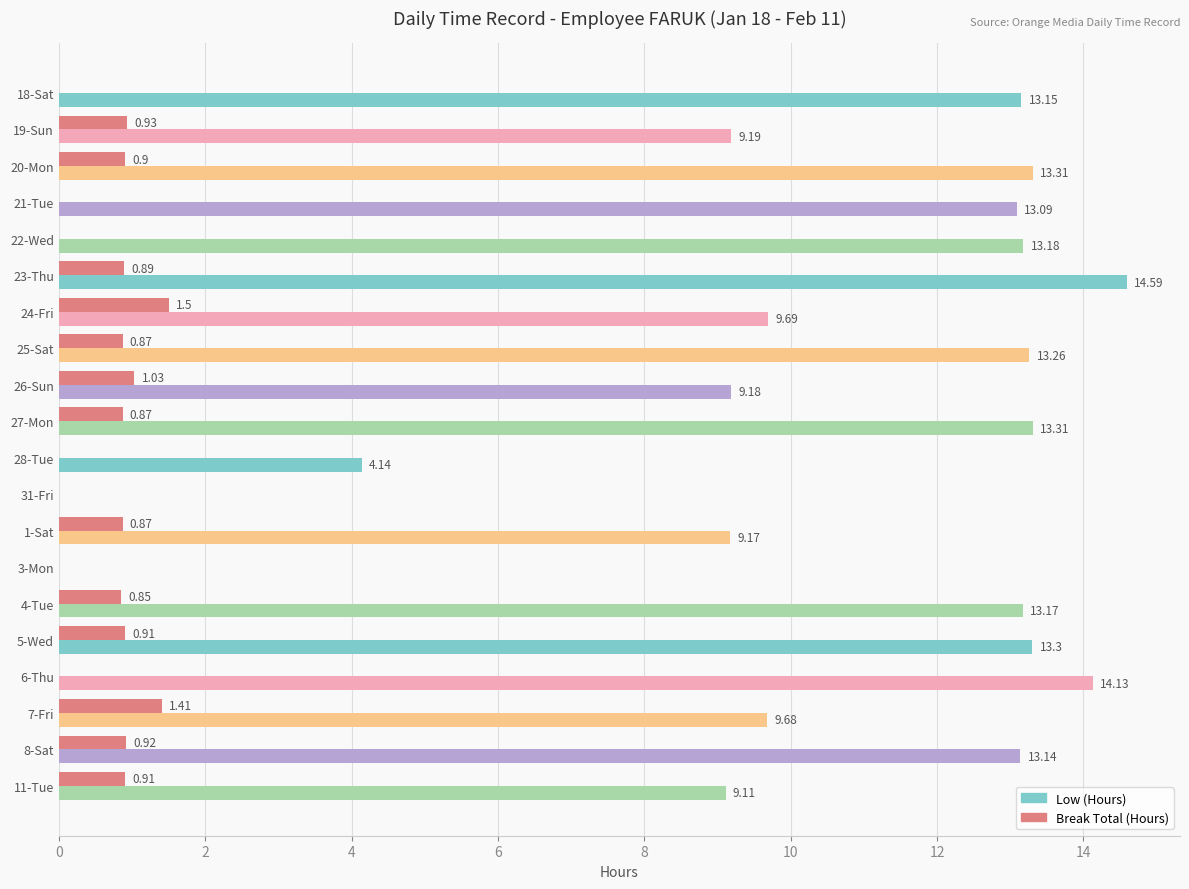

How many positive values does the Low (Hours) series have?

18